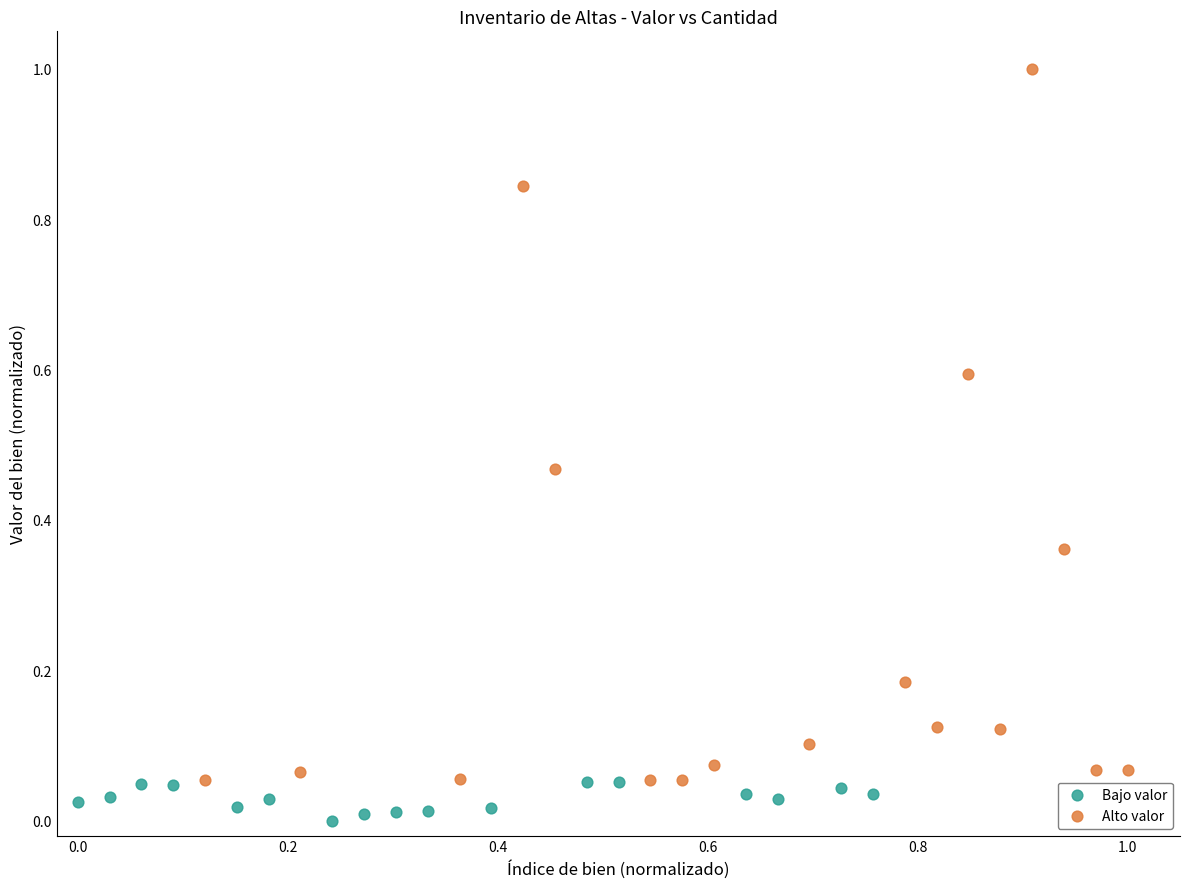

Which series has the widest spread of Y values?

Alto valor